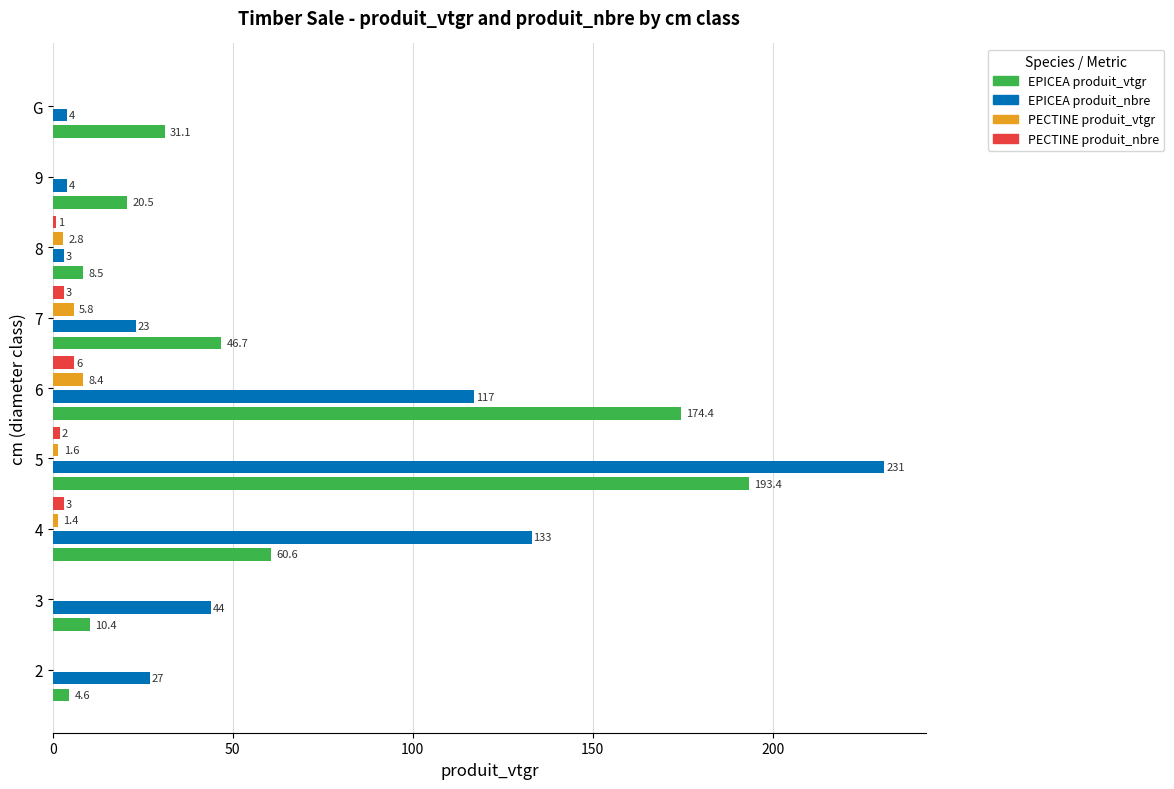

At which category is the sum across all series the highest?

5